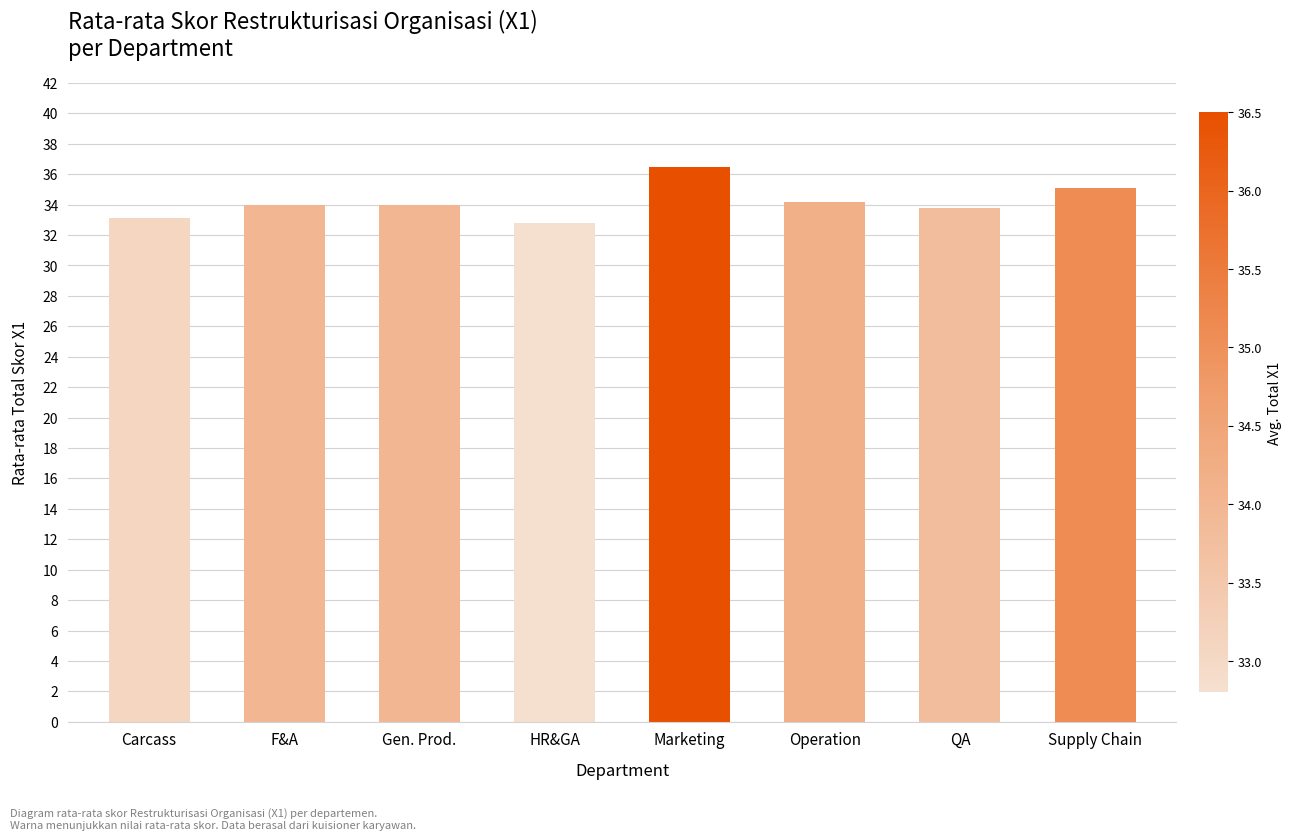

Read the value at F&A.

34.0